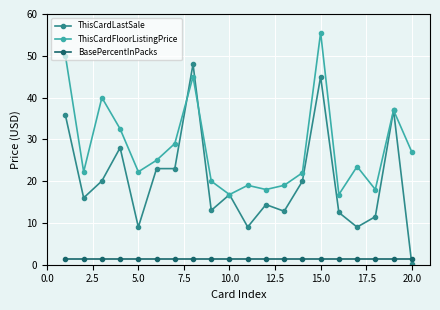

Which series ends up on top after the final intersection of BasePercentInPacks and ThisCardLastSale?

BasePercentInPacks